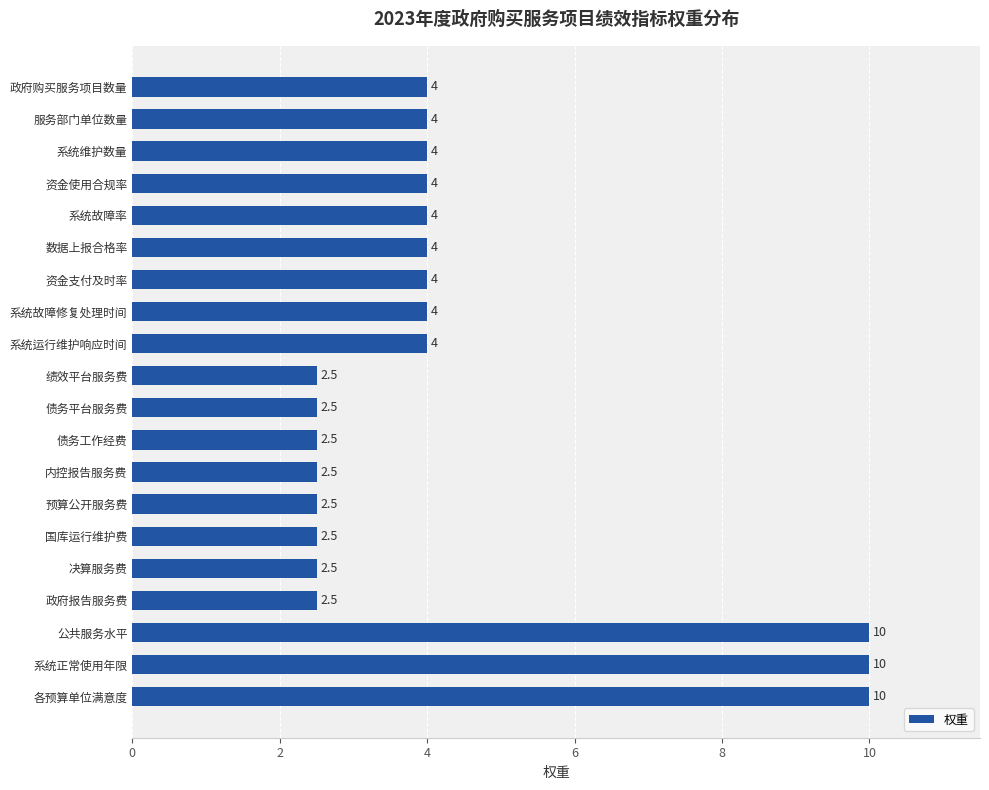

What is the smallest value displayed?

2.5